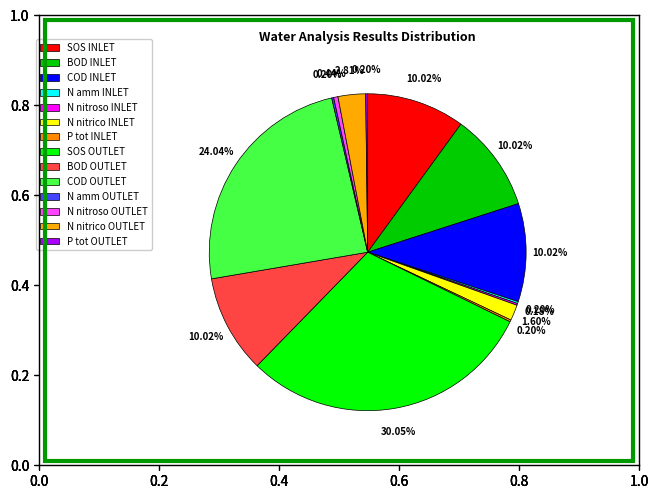

Count the number of slices in the pie.

14